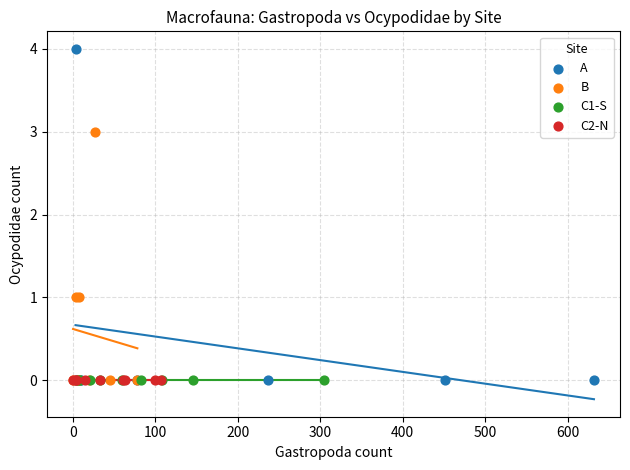

Which series contains the highest Y value?

A